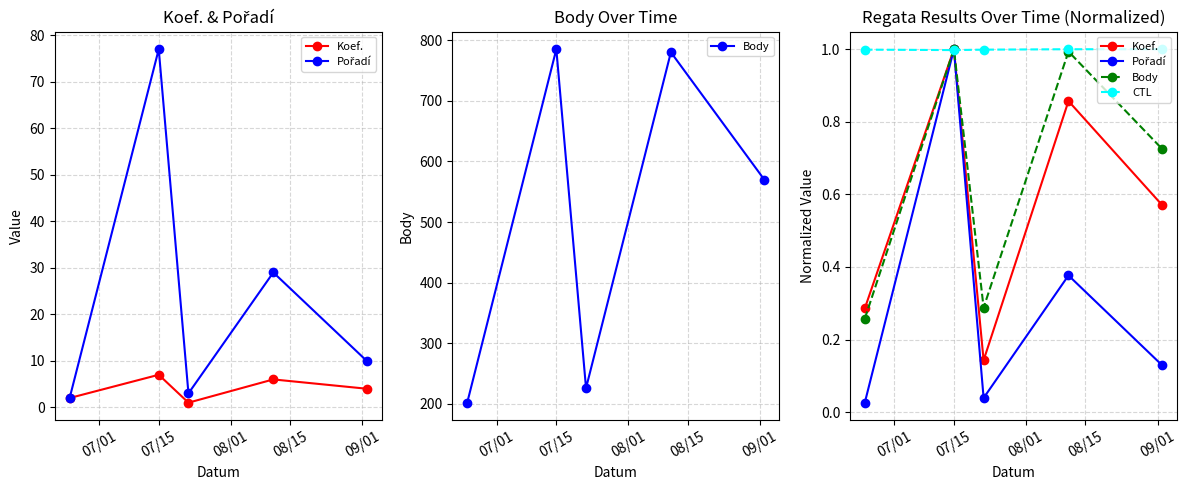

Count the number of categories in the chart.

5